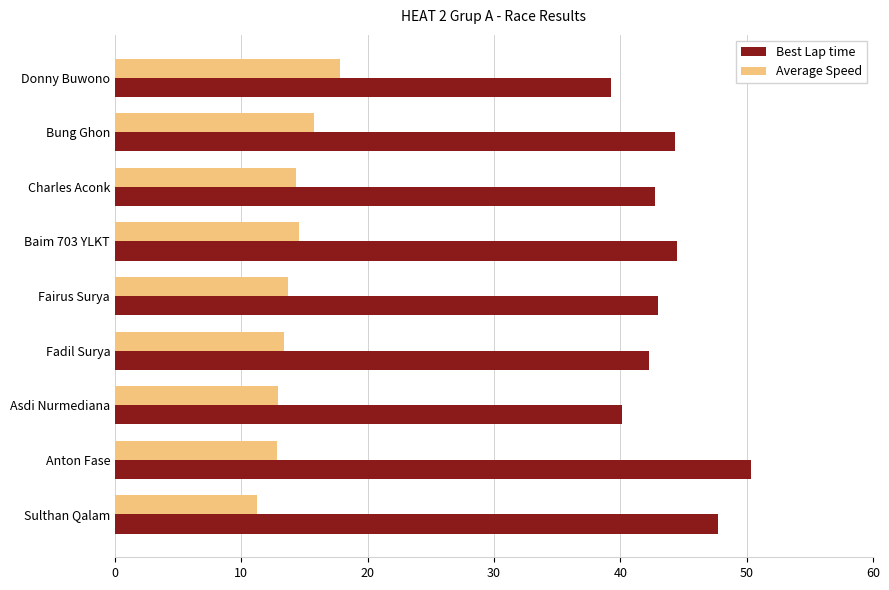

At Fairus Surya, list the series in order from smallest to largest.

Average Speed, Best Lap time